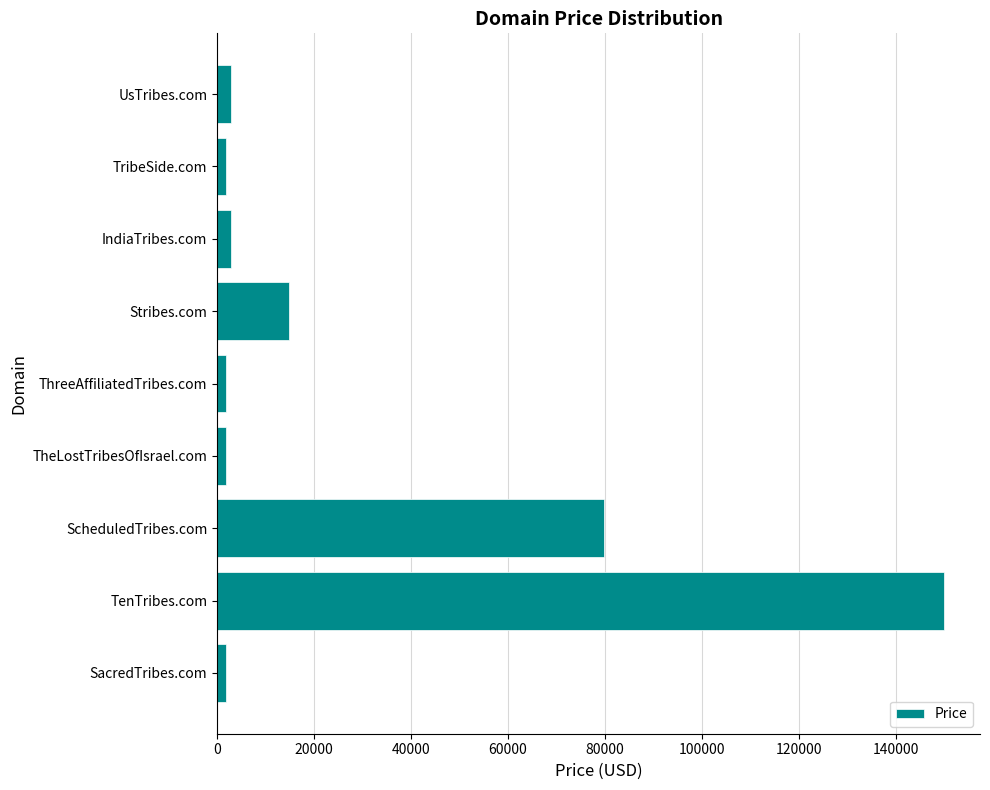

The chart shows a value of 79888 at ScheduledTribes.com. True or false?

True